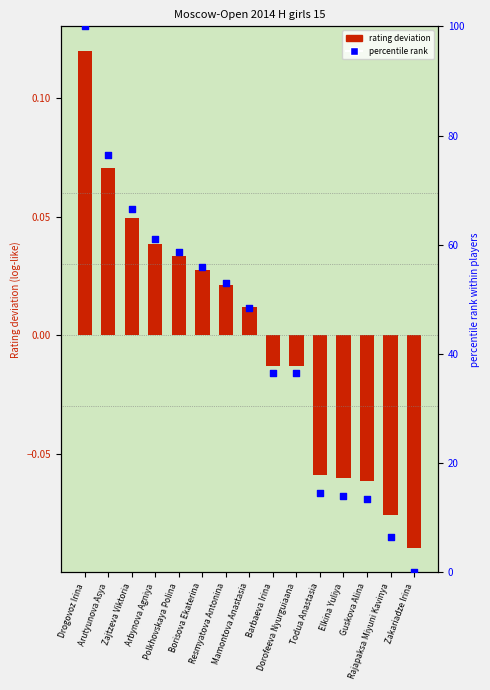

Which series contains the highest Y value?

Percentile rank